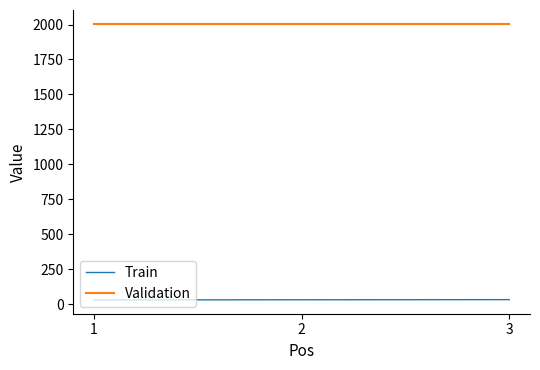

What is the difference between the highest and lowest values at 3?

1972